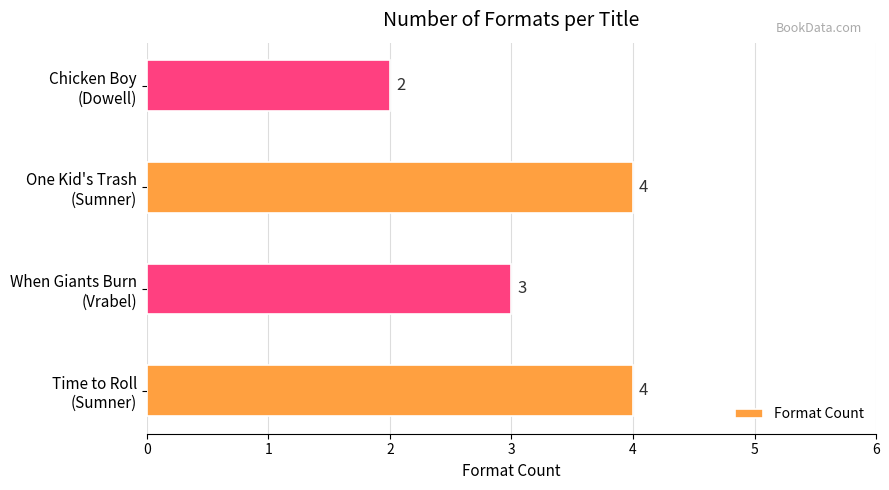

Reading top to bottom, extract all data points from this chart.

2	4	3	4